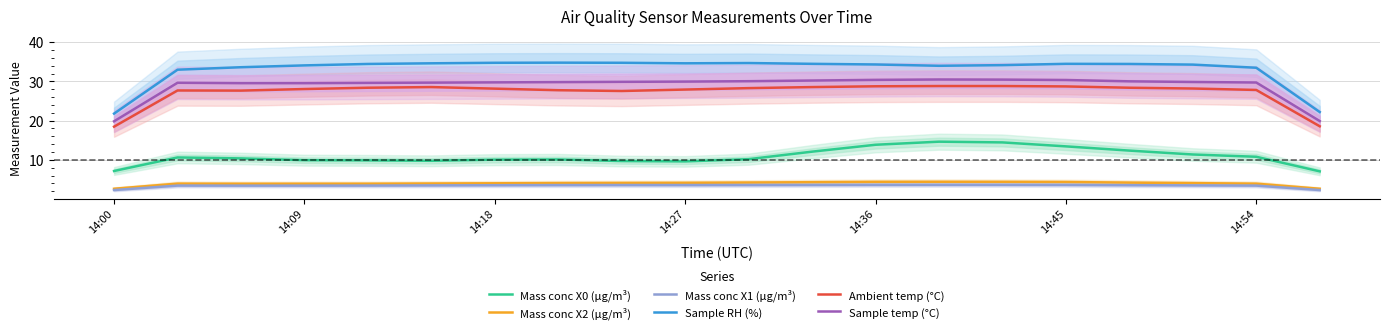

True or false: Mass conc X0 (μg/m³) and Mass conc X2 (μg/m³) intersect in this chart.

False